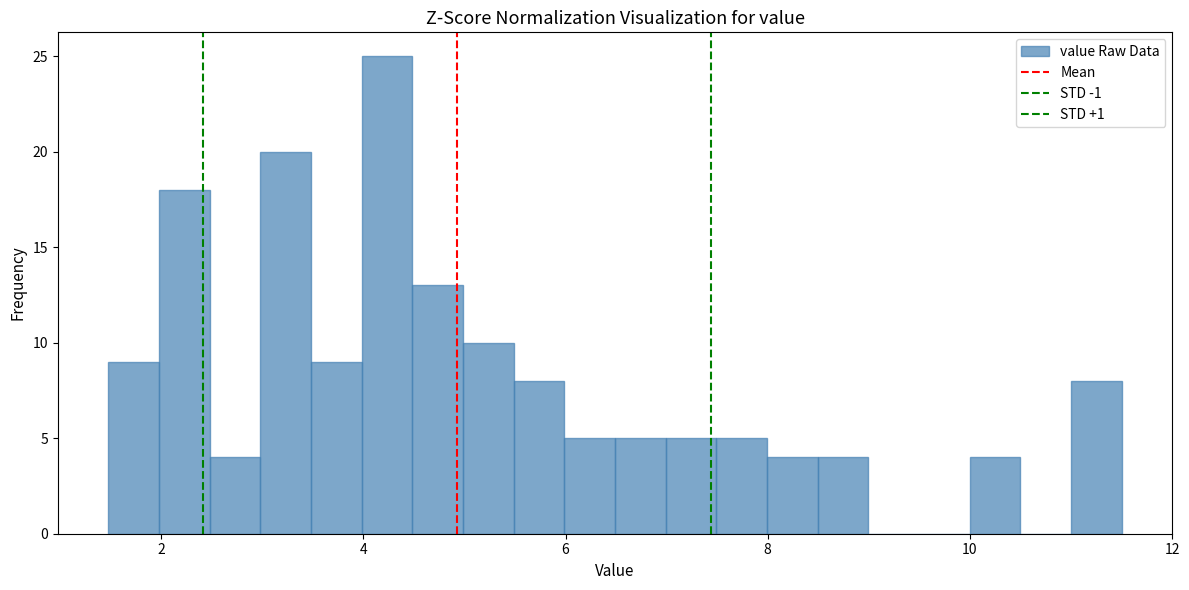

Around what value on the x-axis is the tallest bar? Give the approximate position of its centre, as read against the axis.

4.2